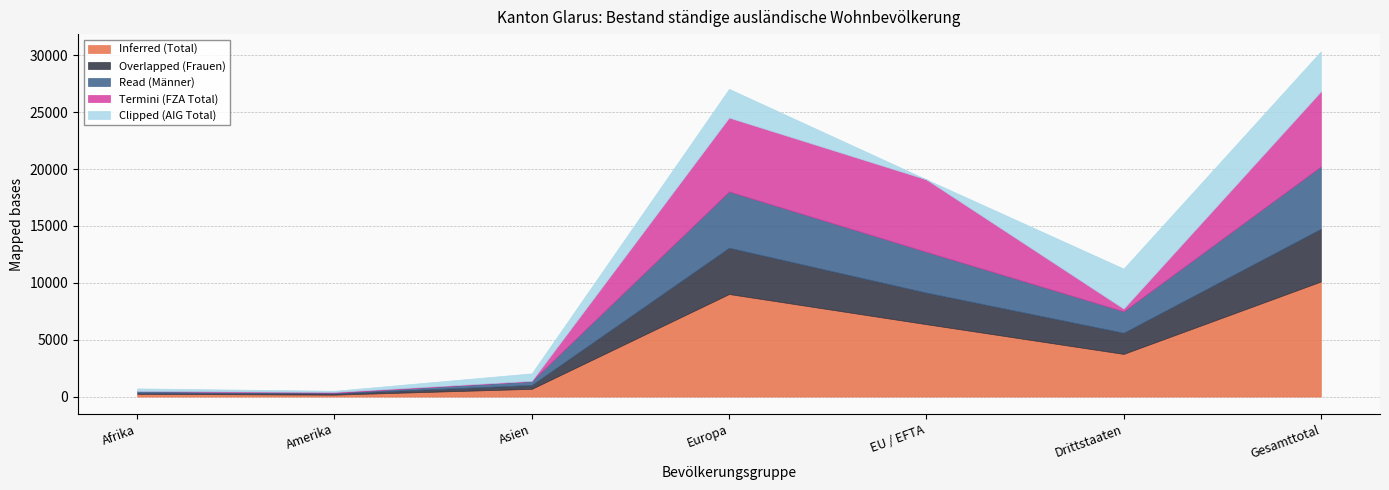

What is the lowest value of the Clipped (AIG Total) series?

1